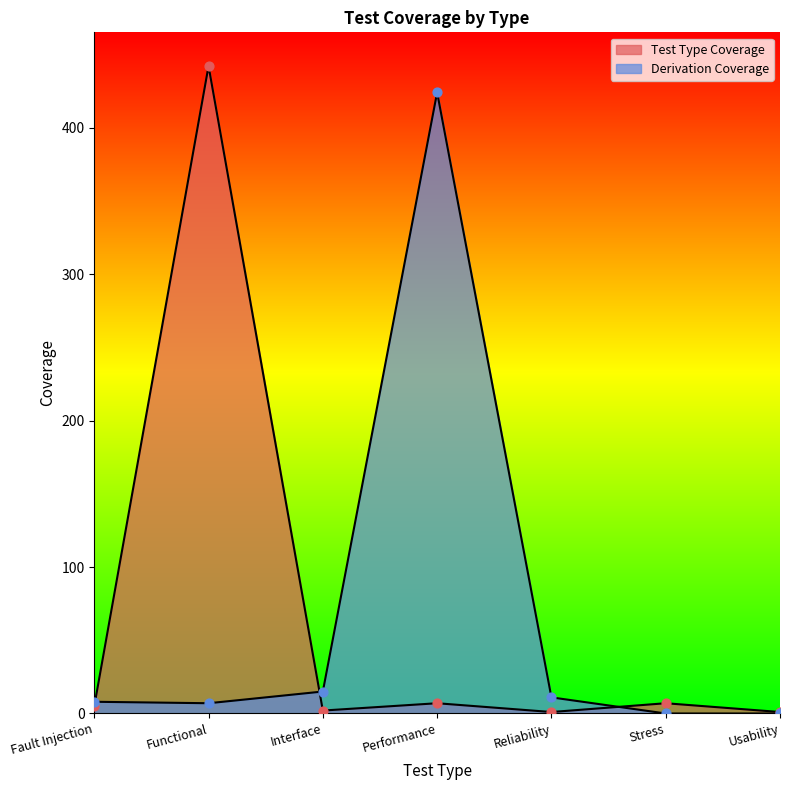

Which series has the widest spread of Y values?

Test Type Coverage